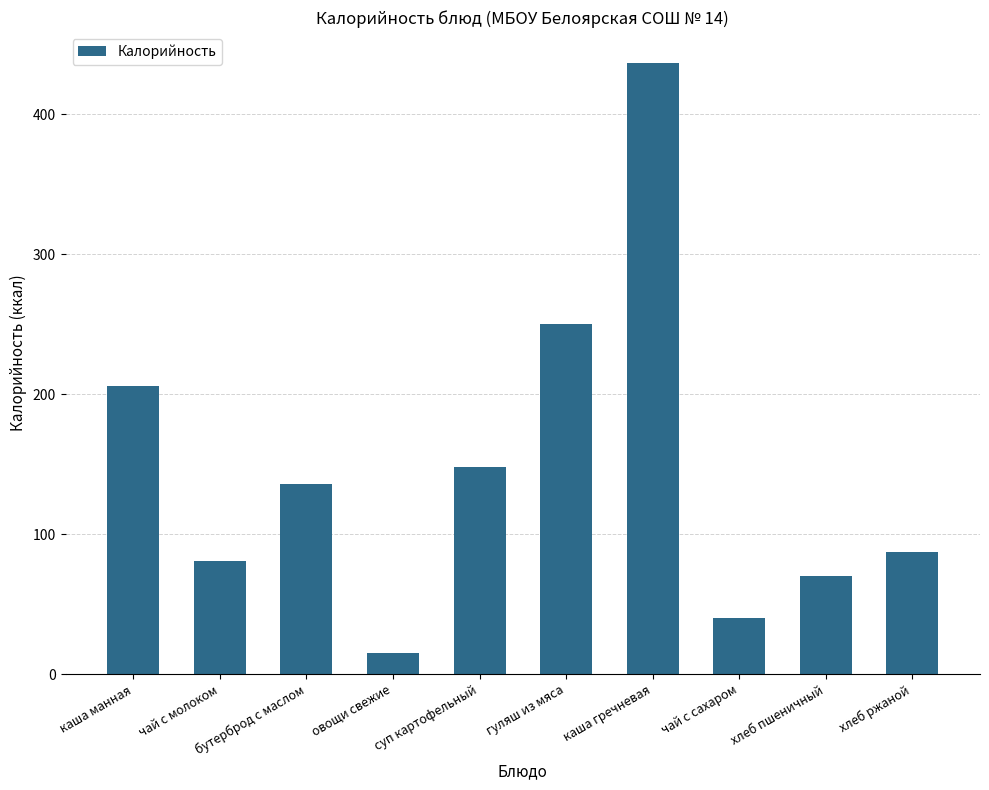

What value does the data have at каша манная?

206.0